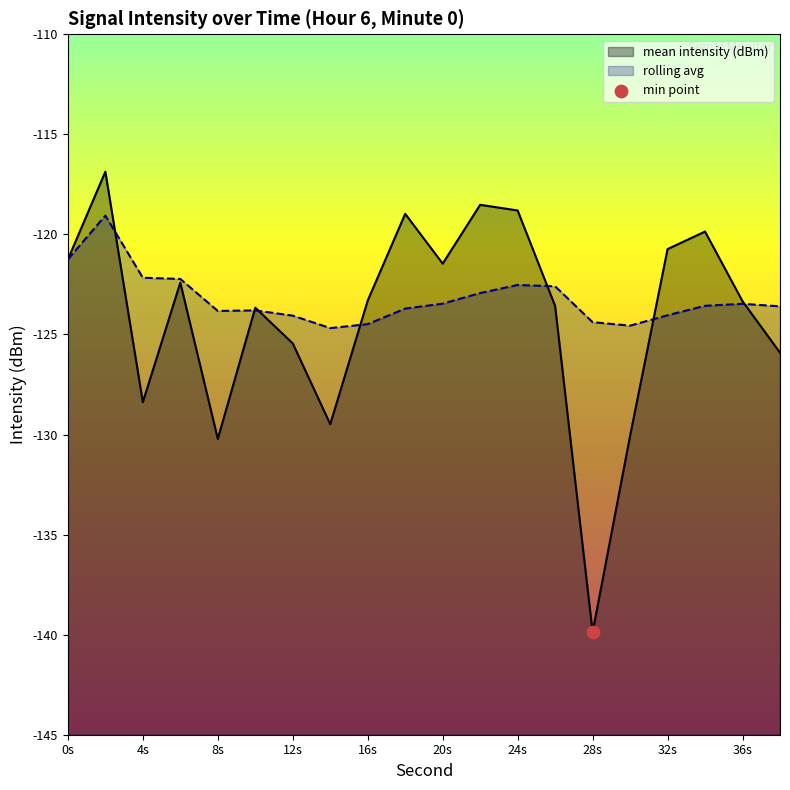

Which series has the largest Y range (max minus min)?

mean intensity (dBm)